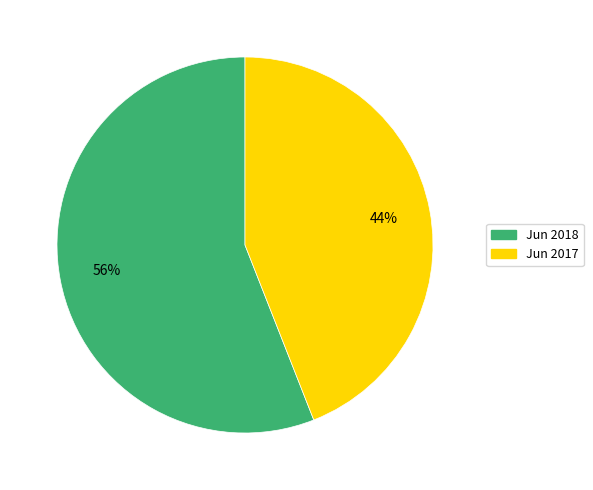

Combined, do Jun 2018 and Jun 2017 account for over 50%?

Yes